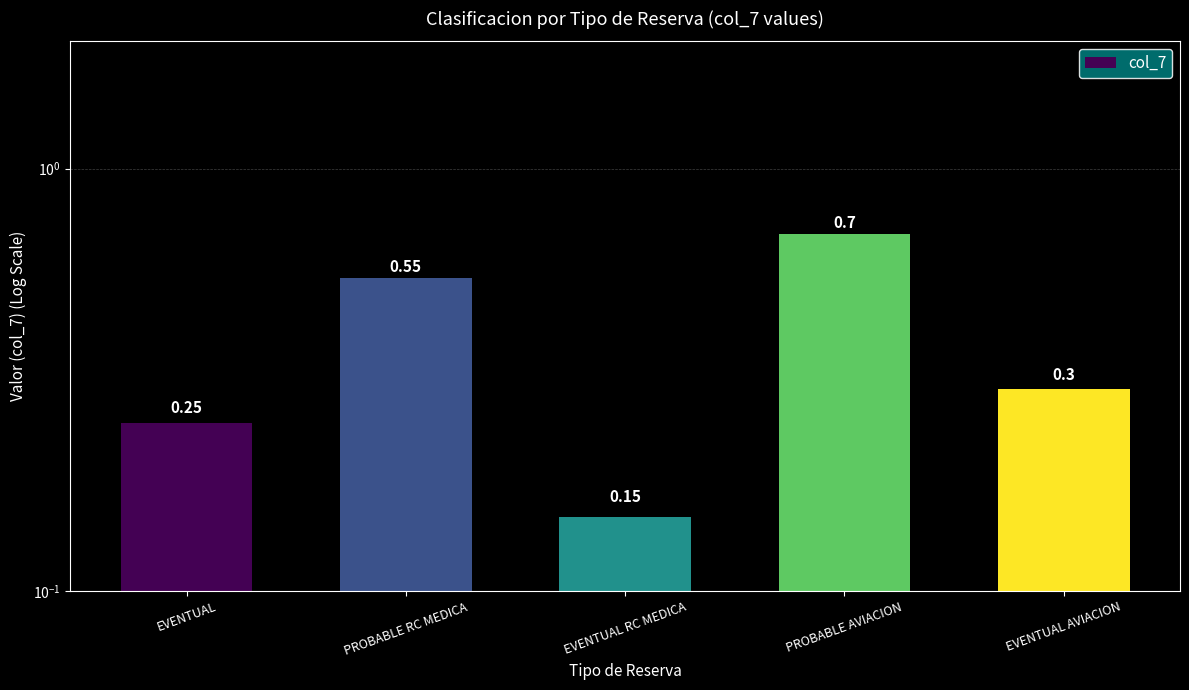

What is the maximum value shown in the chart?

0.7